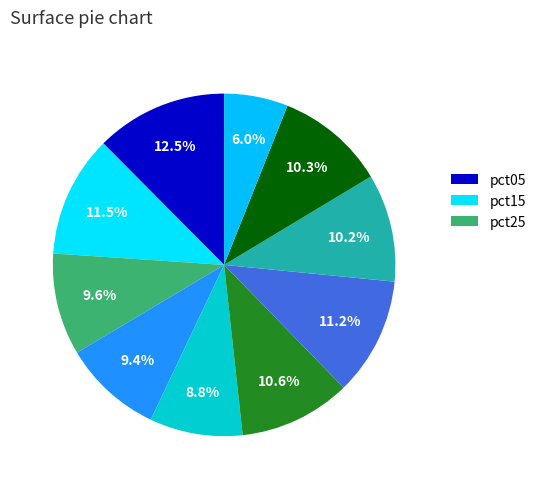

Which slice is the largest?

pct05